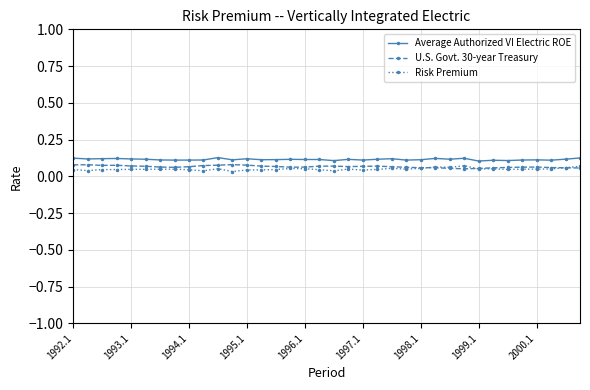

Count the Average Authorized VI Electric ROE values in the range 0 to 1.

36